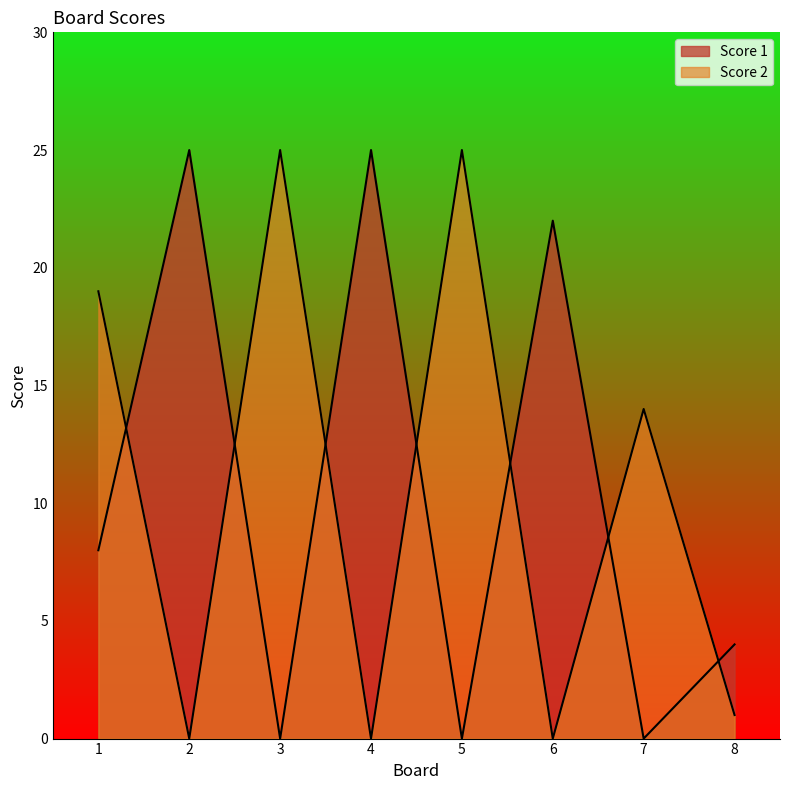

What is the difference between the second highest and second lowest values in the Score 1 series?

25